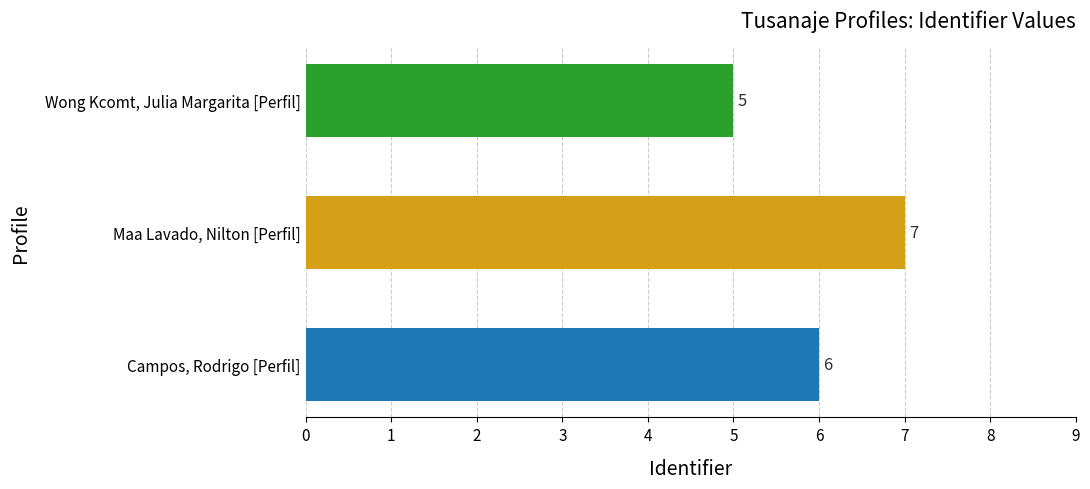

What is the average value?

6